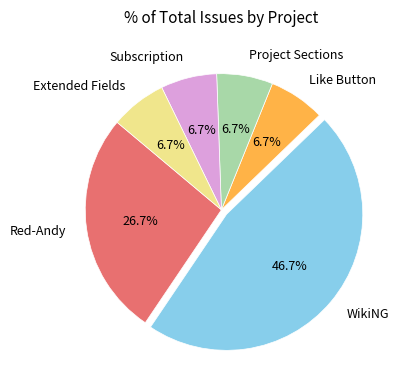

Is Subscription the majority of the pie?

No